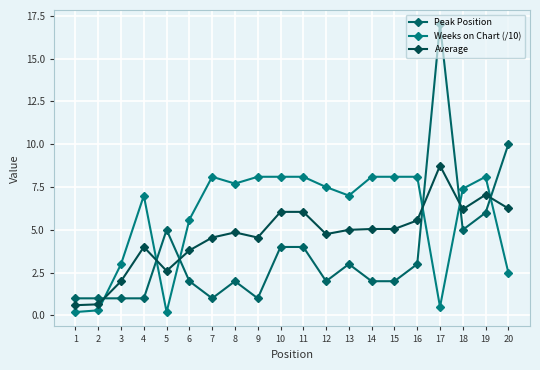

Between 4 and 16, which series saw the biggest shift?

Peak Position